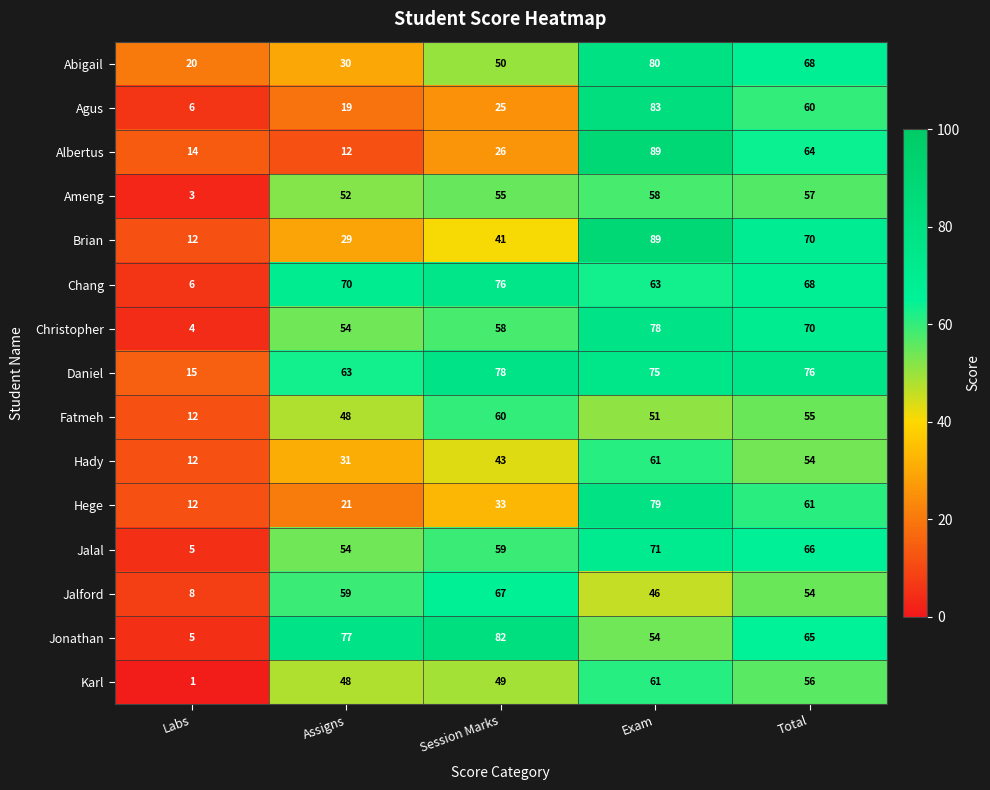

Which series has the largest total across all categories?

Daniel